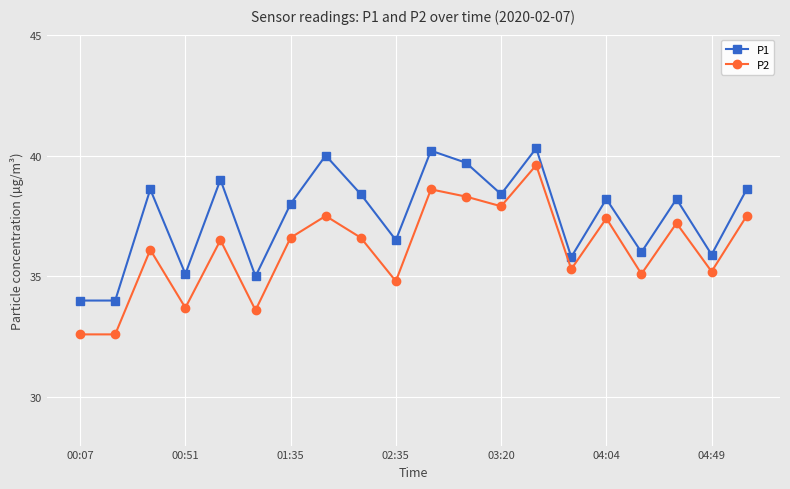

What is the difference between the second highest and minimum values in the P1 series?

6.2